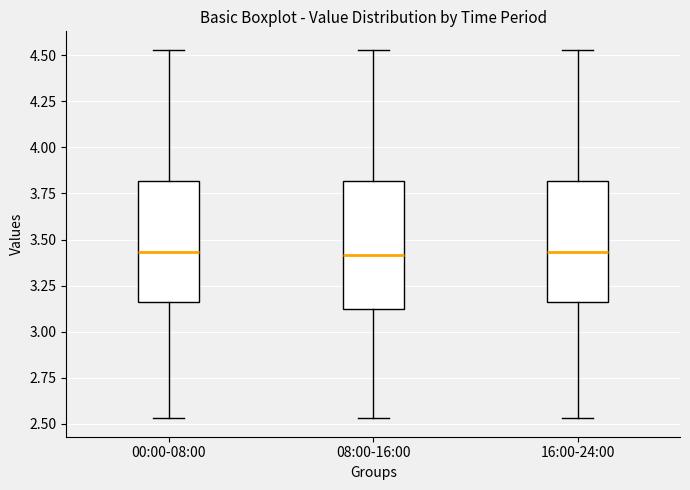

Reading left to right, transcribe this box plot: for each box, give where its median line is, the range the box spans, and where its two whiskers end, as read against the y-axis. The values are not printed on the chart, so give them approximately, as read against the axis.

00:00-08:00: median 3.45, box 3.15 to 3.80, whiskers 2.55 to 4.55
08:00-16:00: median 3.40, box 3.10 to 3.80, whiskers 2.55 to 4.55
16:00-24:00: median 3.45, box 3.15 to 3.80, whiskers 2.55 to 4.55